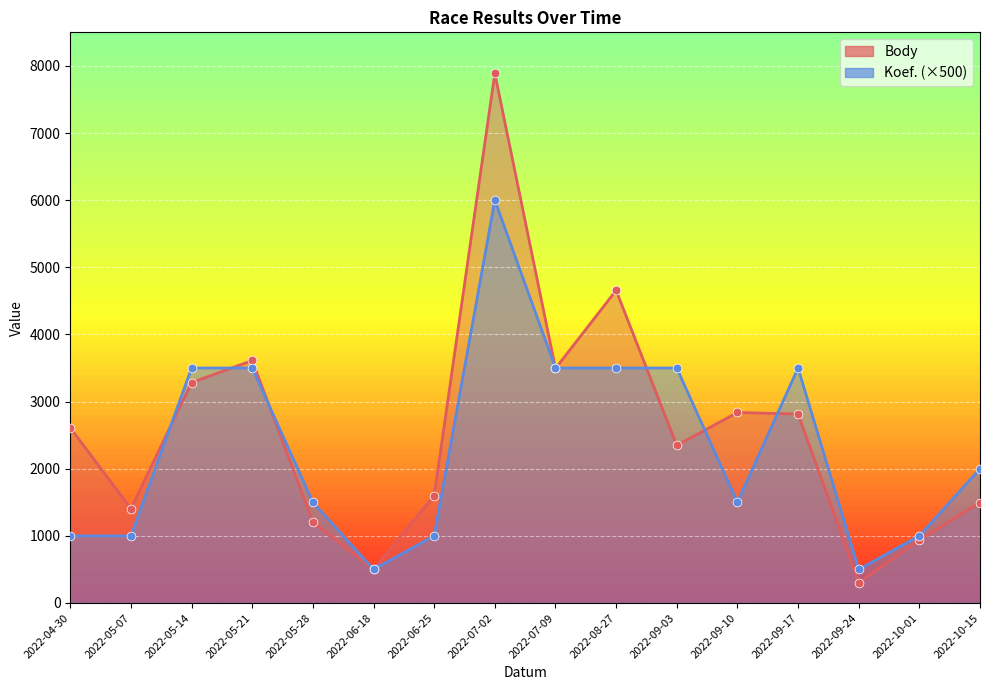

Which series reaches the maximum Y coordinate?

Body points